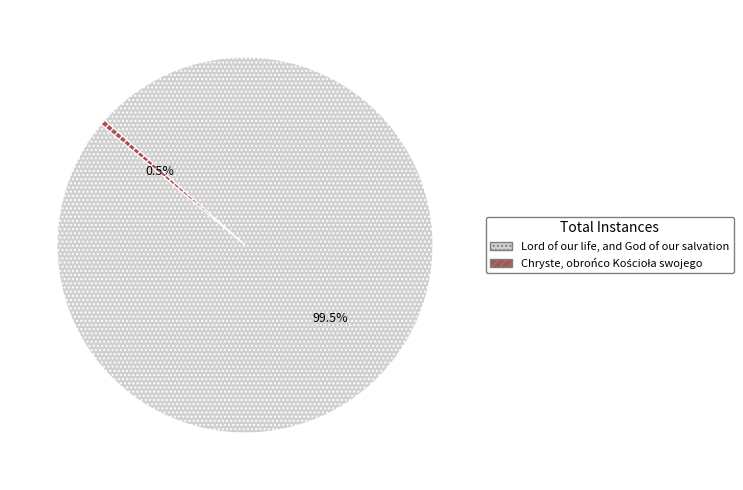

To the nearest percent, what is the average slice percentage?

50%